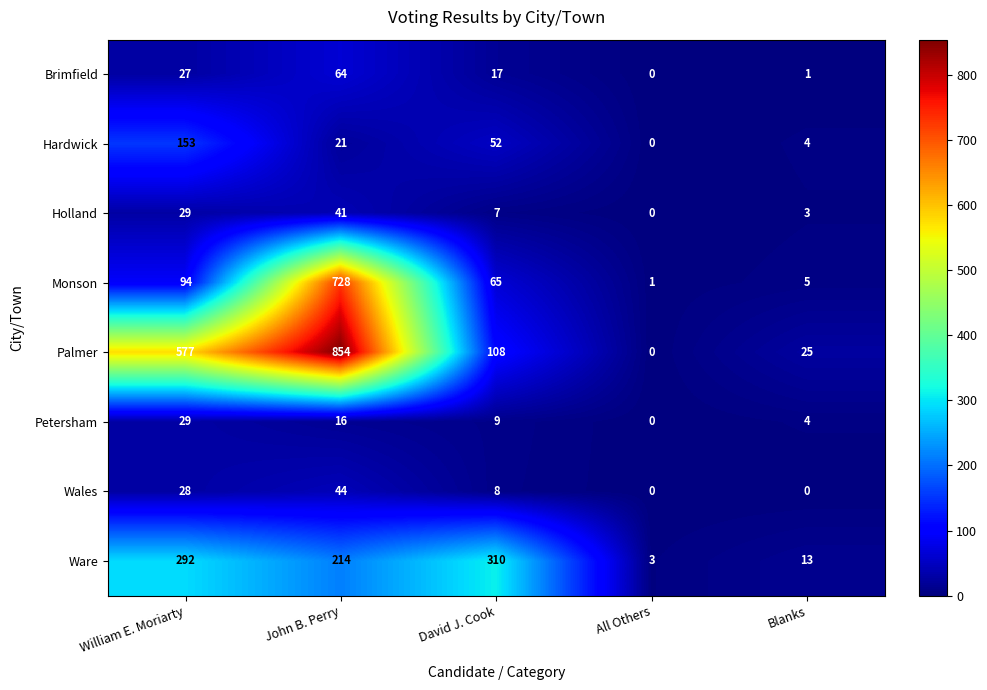

Between William E. Moriarty and David J. Cook, which series saw the biggest shift?

Palmer